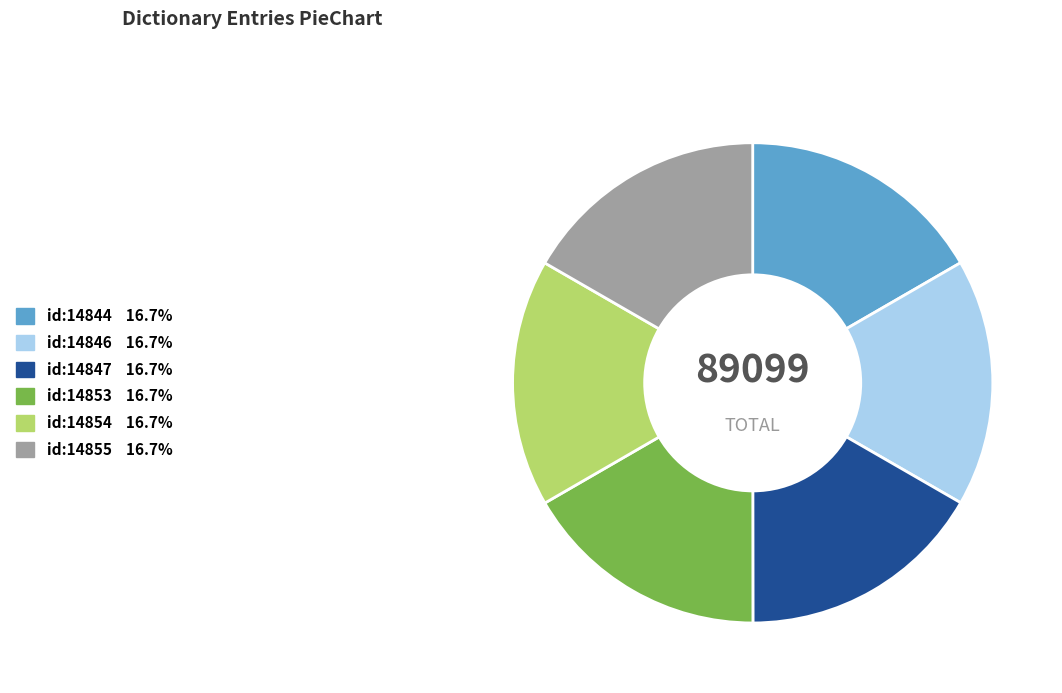

How many segments does this pie chart have?

6